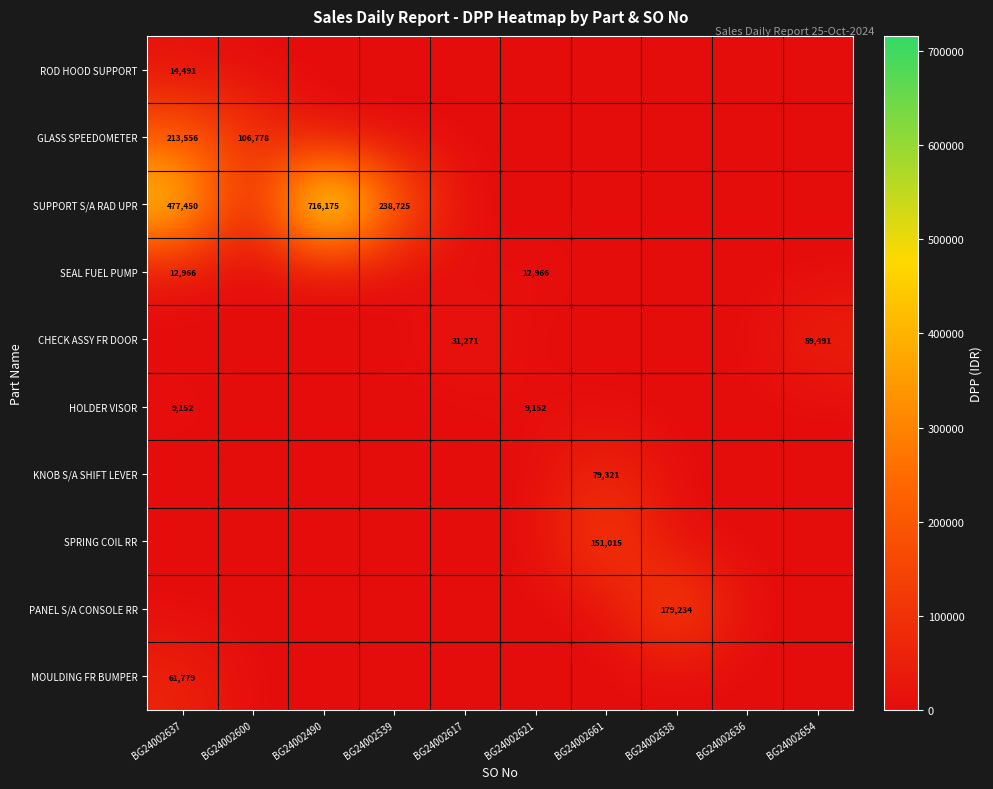

What is the maximum value shown in the chart?

716175